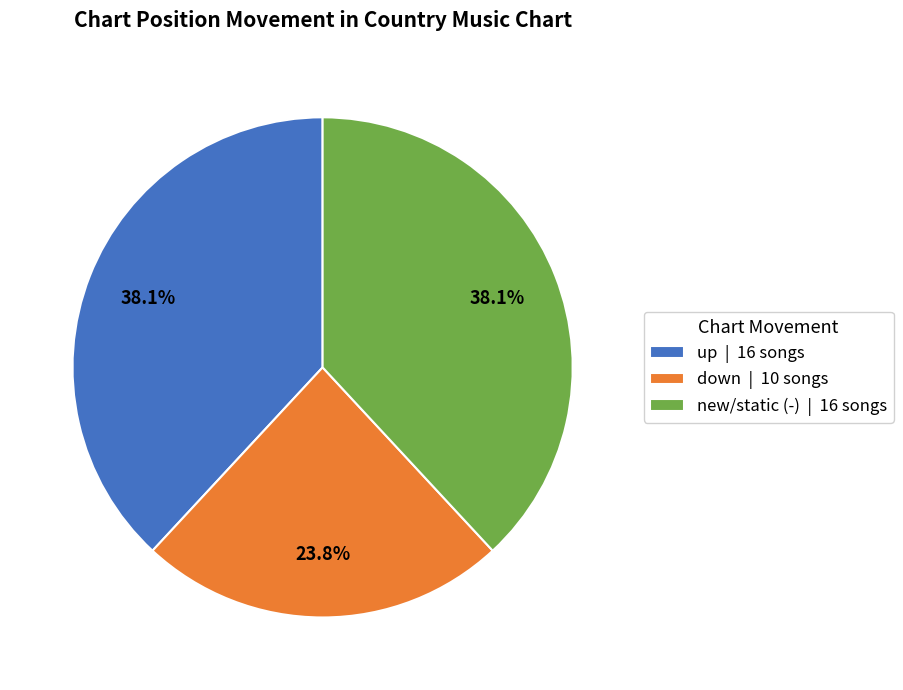

What percentage is NOT represented by up | 16 songs?

61.9%